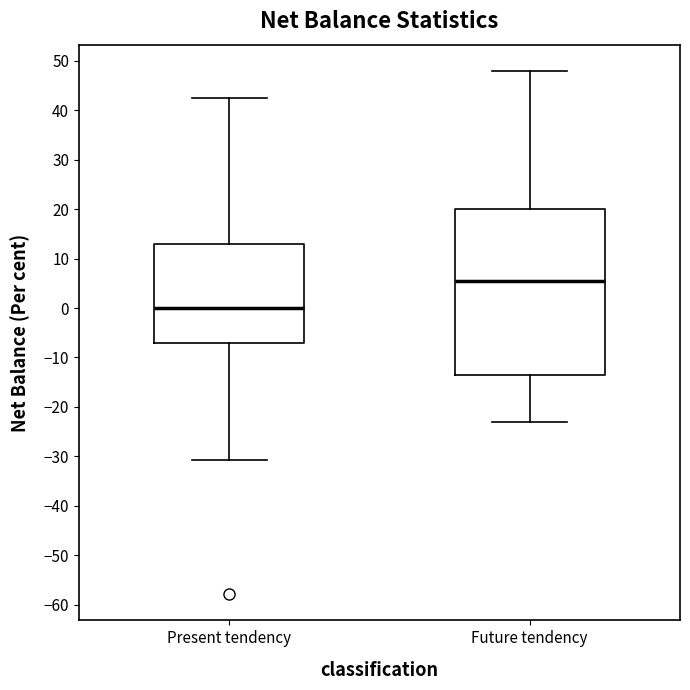

Which box's median line is the highest?

Future tendency